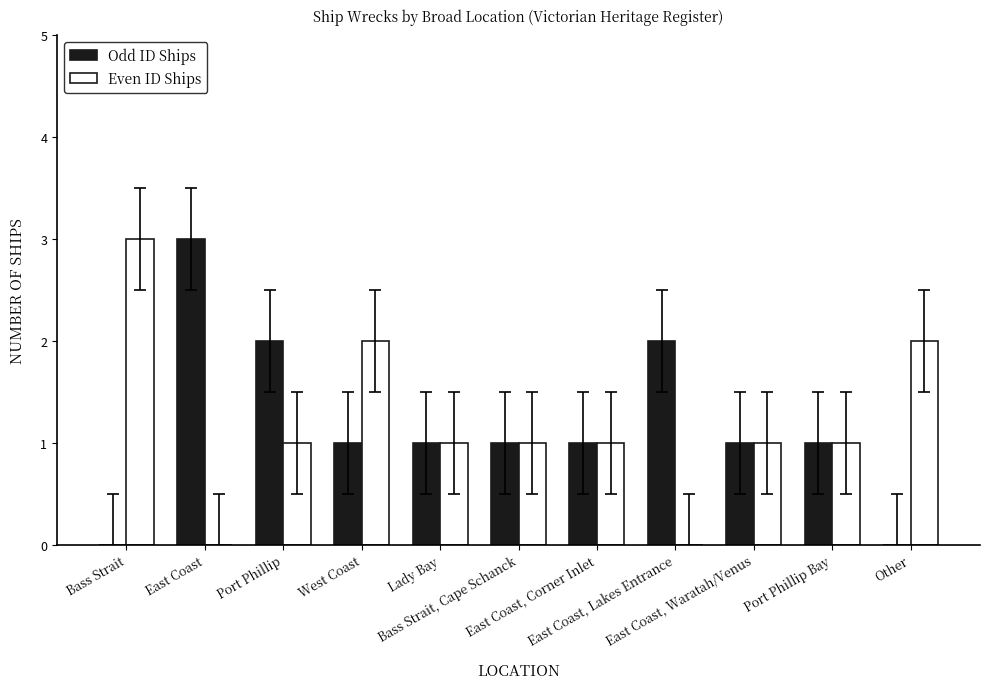

Reading right to left, transcribe all the data shown in this chart.

Odd ID Ships: Other=0	Port Phillip Bay=1	East Coast, Waratah/Venus=1	East Coast, Lakes Entrance=2	East Coast, Corner Inlet=1	Bass Strait, Cape Schanck=1	Lady Bay=1	West Coast=1	Port Phillip=2	East Coast=3	Bass Strait=0
Even ID Ships: Other=2	Port Phillip Bay=1	East Coast, Waratah/Venus=1	East Coast, Lakes Entrance=0	East Coast, Corner Inlet=1	Bass Strait, Cape Schanck=1	Lady Bay=1	West Coast=2	Port Phillip=1	East Coast=0	Bass Strait=3